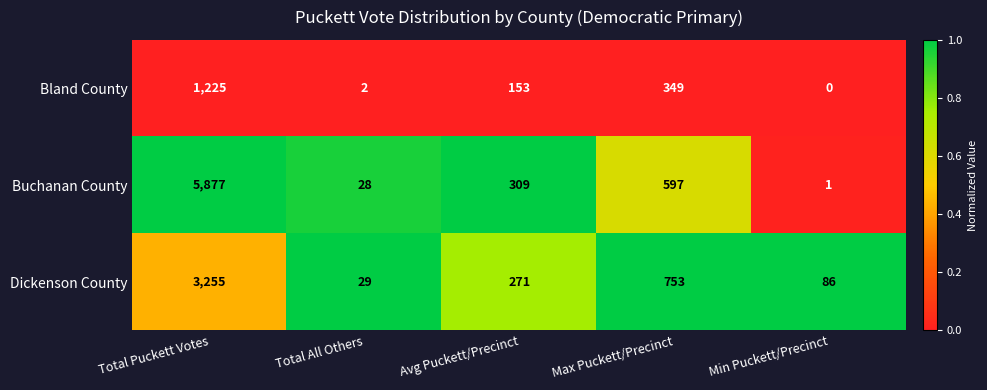

Count the number of categories in the chart.

5